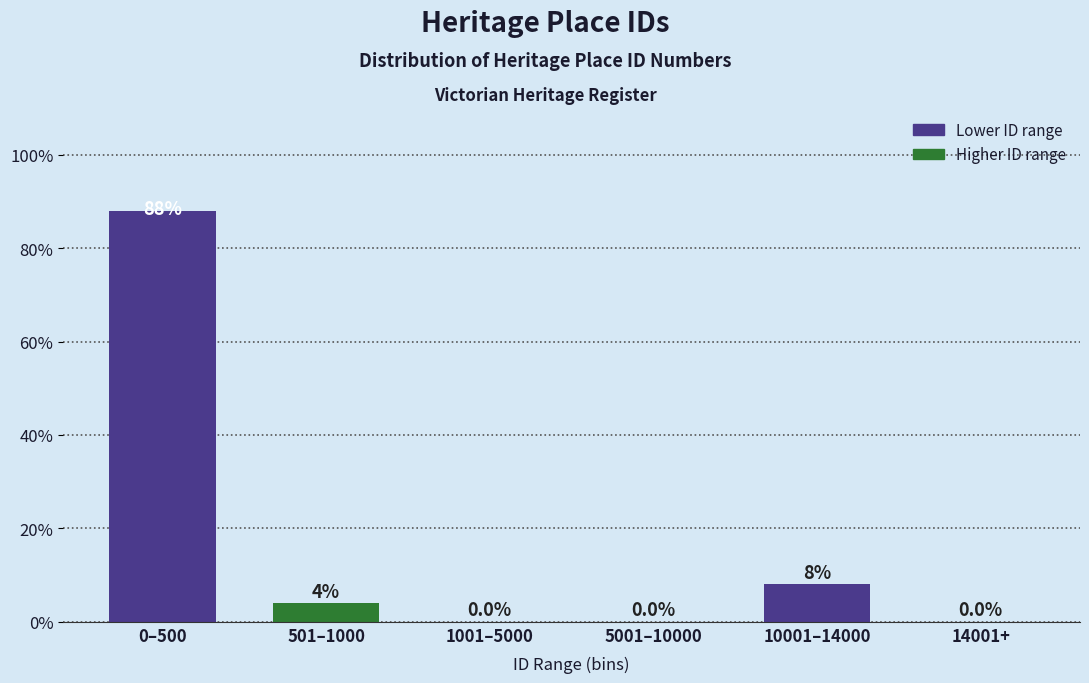

Reading left to right, extract all data points from this chart.

0–500=88	501–1000=4	1001–5000=0	5001–10000=0	10001–14000=8	14001+=0